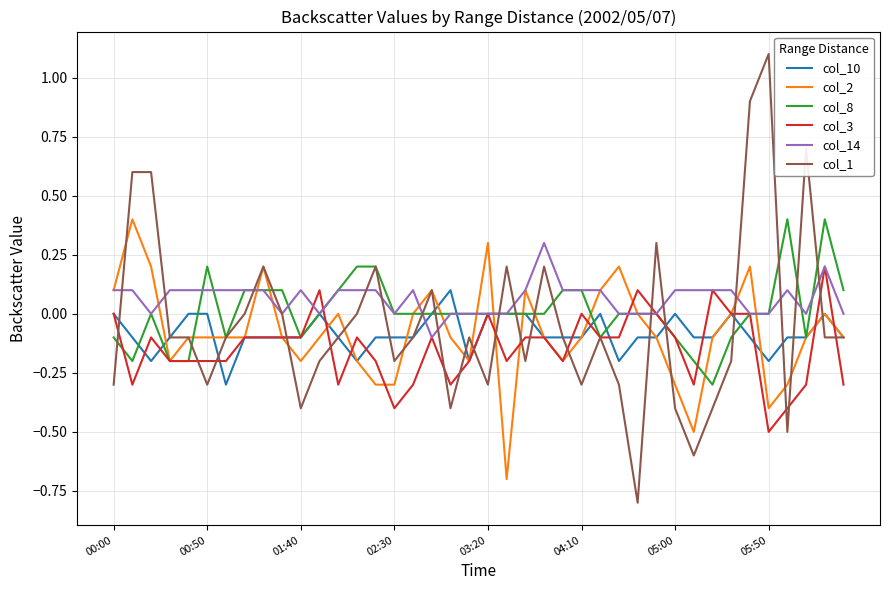

Which series has the widest spread of values?

col_1